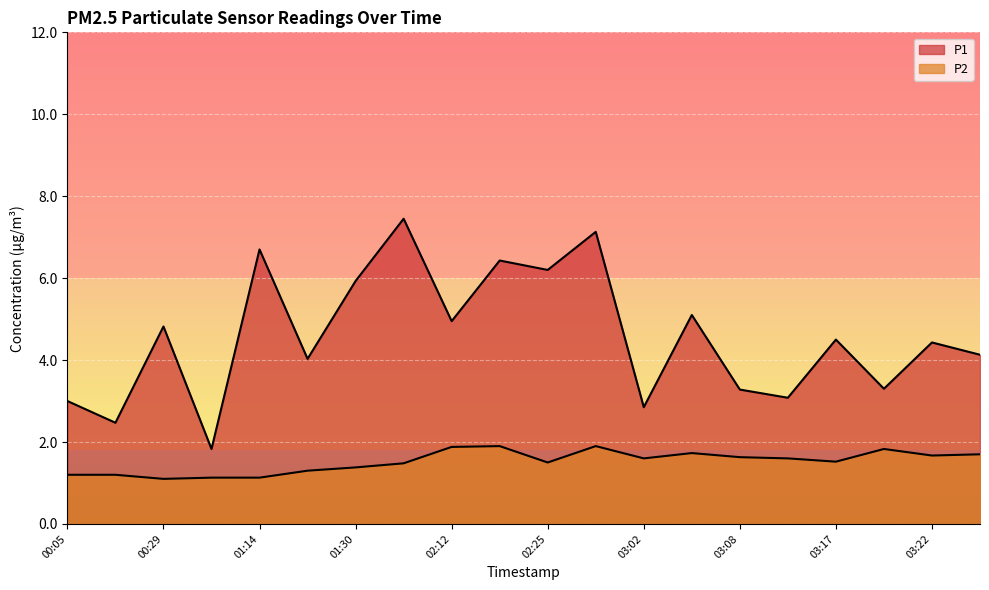

Reading left to right, transcribe all the data shown in this chart.

P1: 3.0	2.5	4.8	1.8	6.7	4.0	5.9	7.5	5.0	6.4	6.2	7.1	2.9	5.1	3.3	3.1	4.5	3.3	4.4	4.1
P2: 1.2	1.2	1.1	1.1	1.1	1.3	1.4	1.5	1.9	1.9	1.5	1.9	1.6	1.7	1.6	1.6	1.5	1.8	1.7	1.7